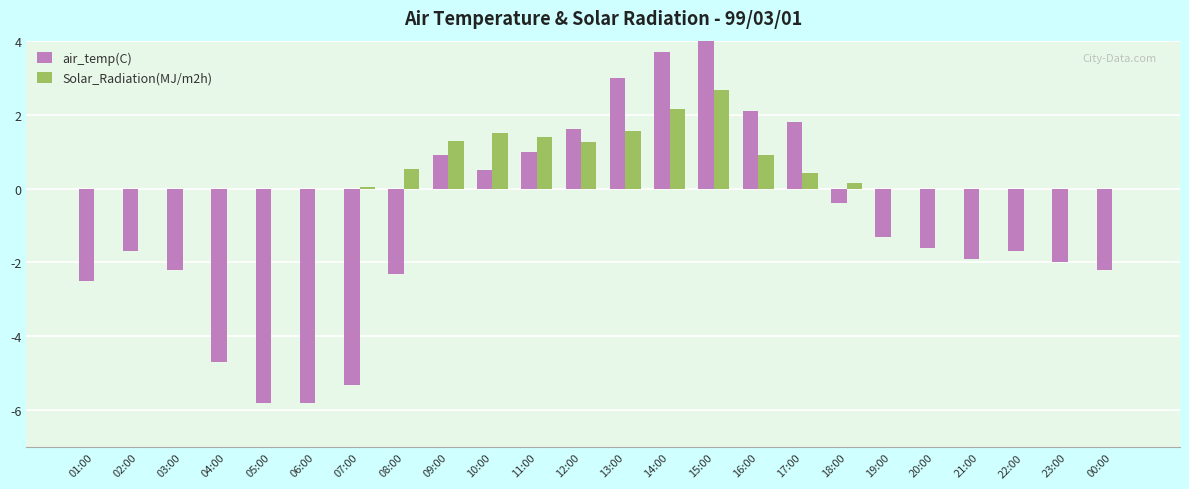

What are all the series names shown in the legend?

air_temp(C), Solar_Radiation(MJ/m2h)